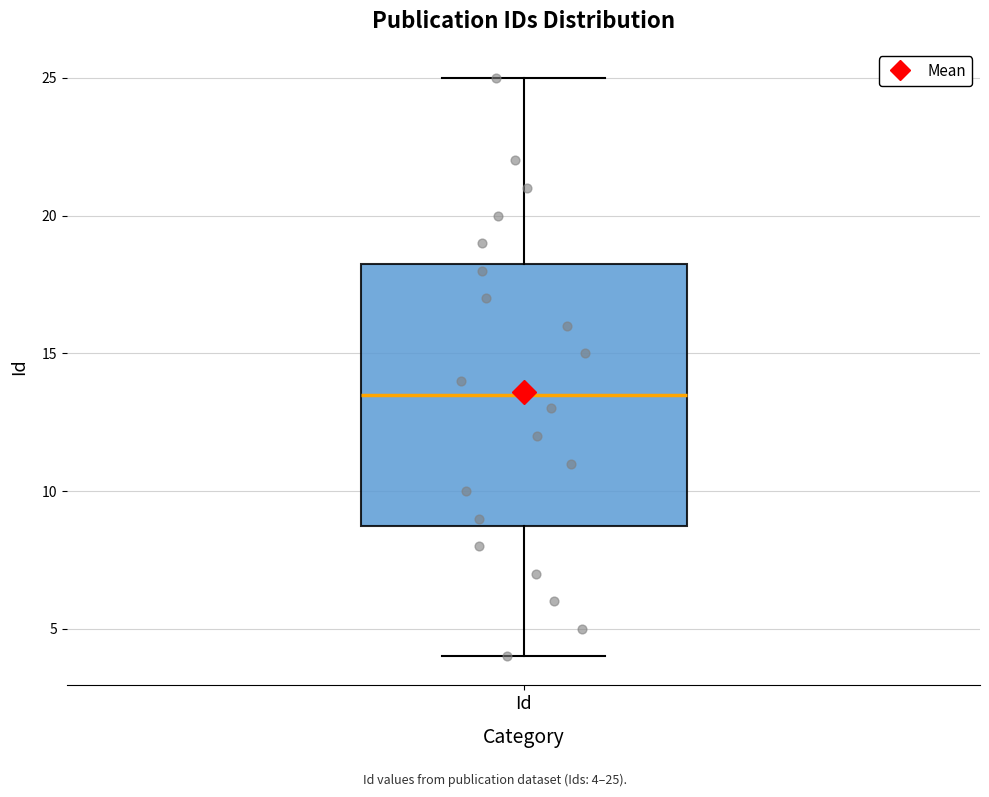

Read this box plot against the y-axis: the position of the median line, the range covered by the box, and the ends of both whiskers. The values are not printed on the chart, so give them approximately, as read against the axis.

median 13.5, box 9.0 to 18.5, whiskers 4.0 to 25.0